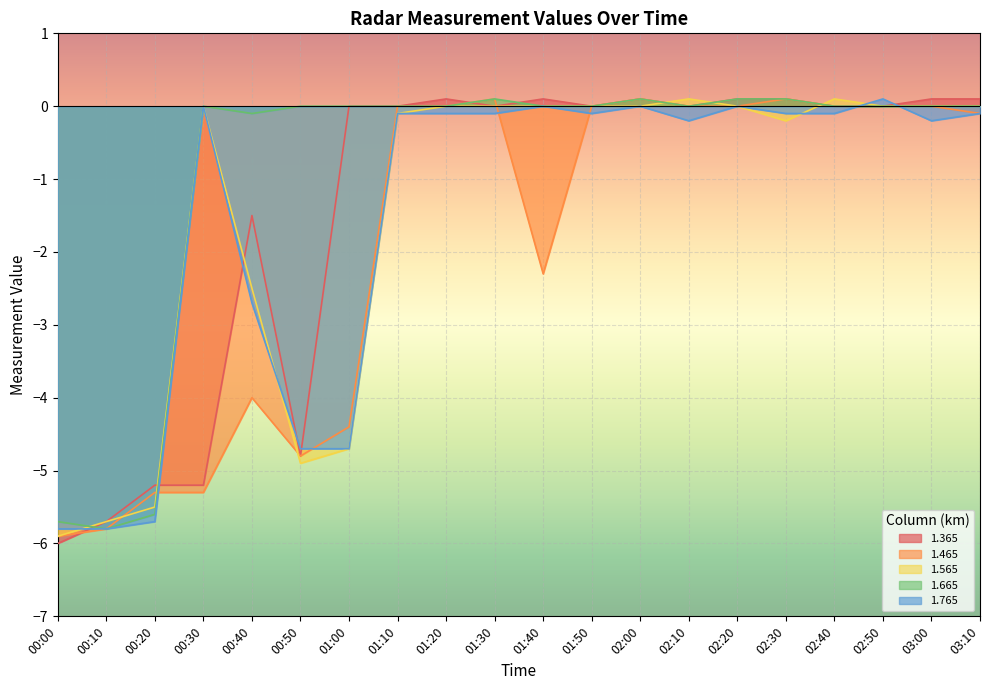

How many values in the 1.465 series are below 0?

9